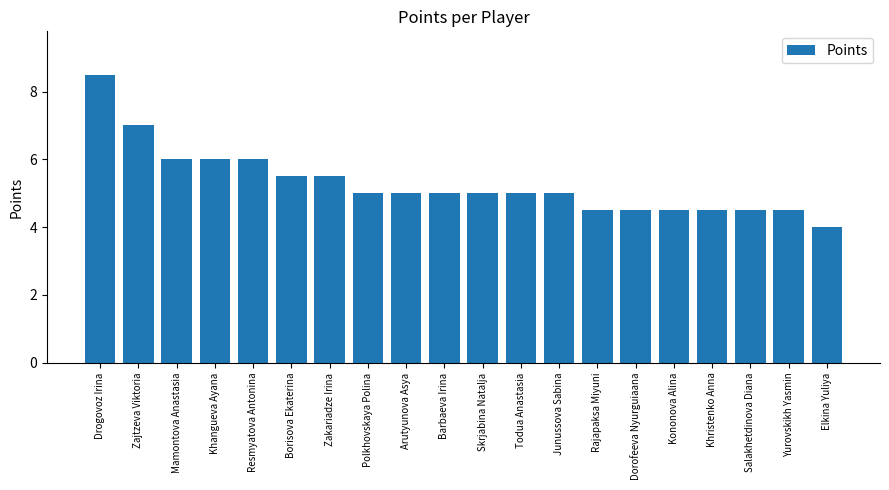

What is the label of the 14th bar from the left?

Rajapaksa Miyuni